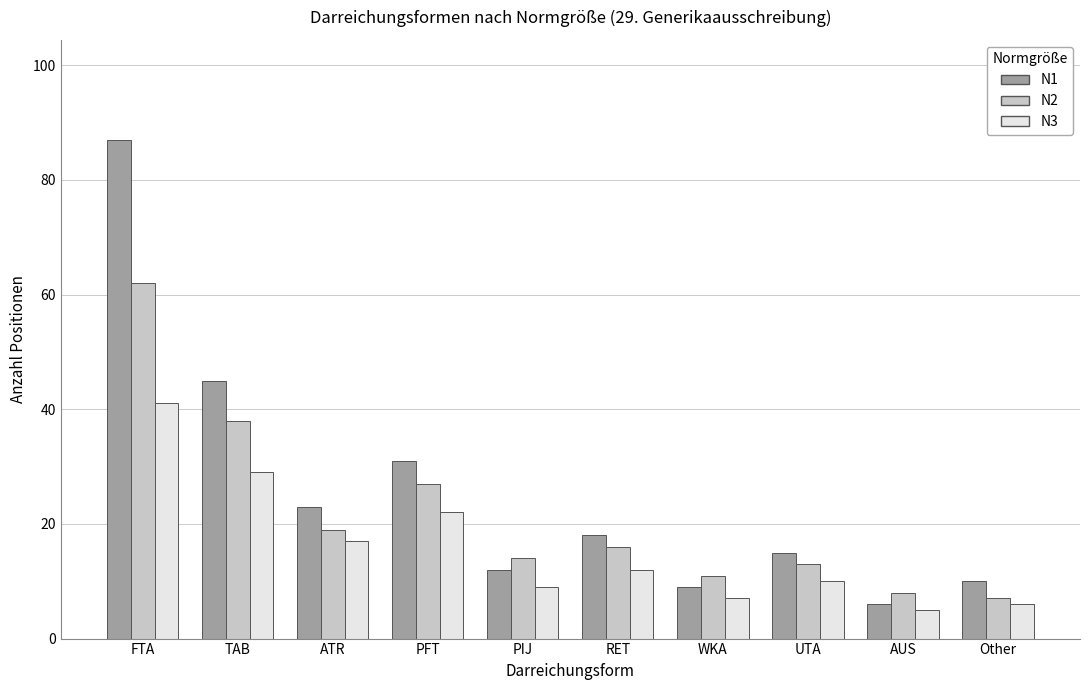

Which category has the highest value in the N2 series?

FTA